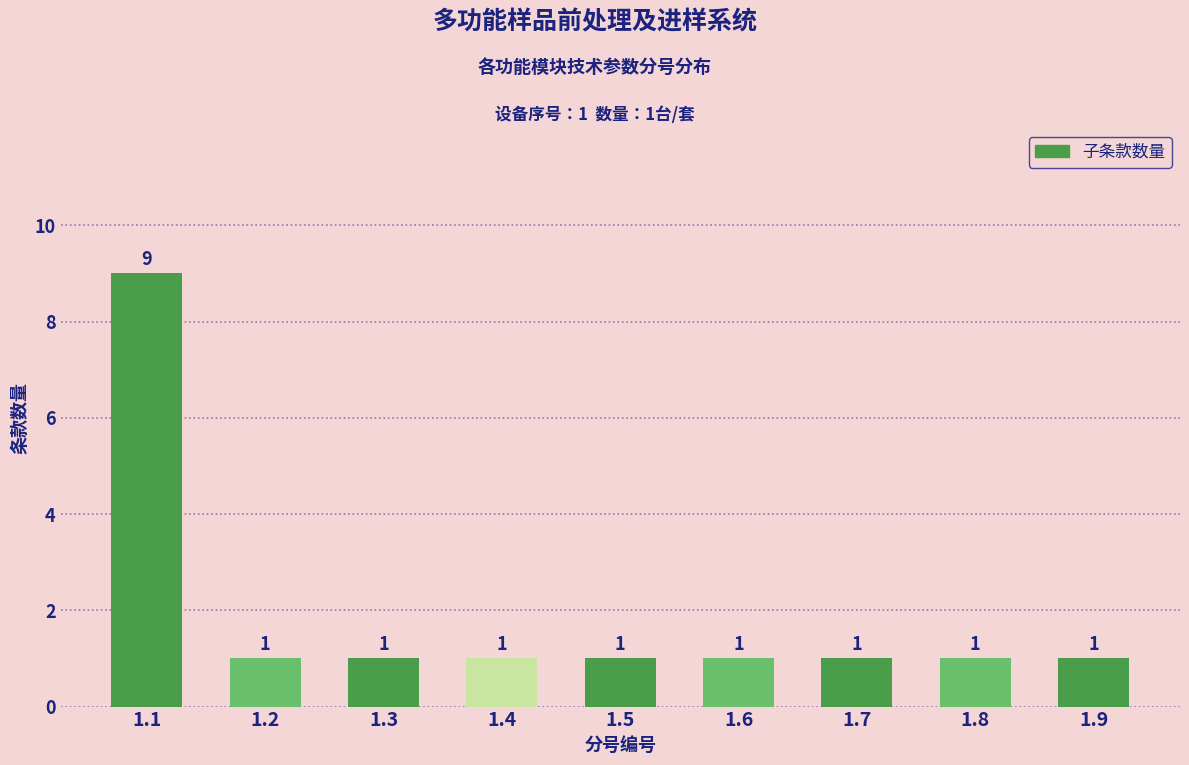

What is the ratio of the value at 1.4 to the value at 1.3?

1.0